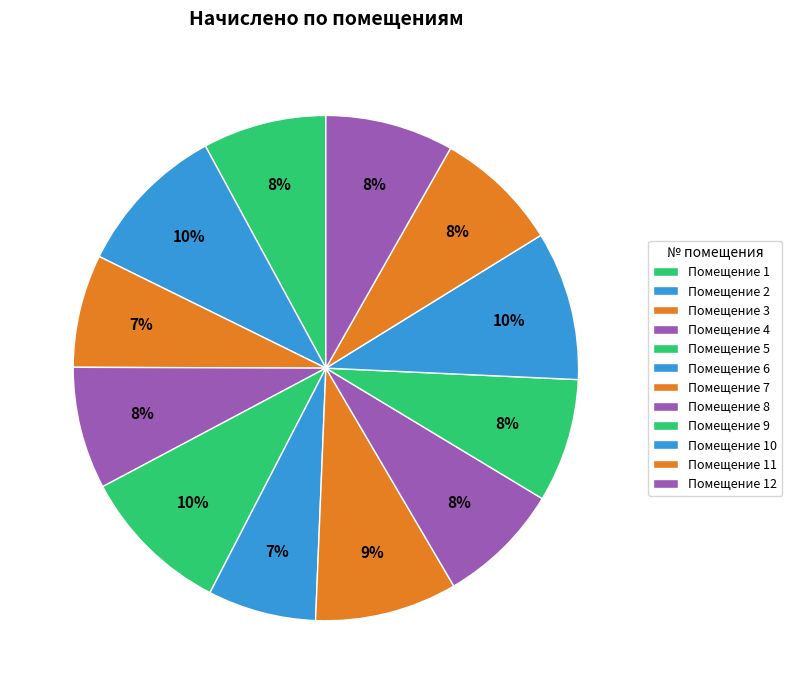

How many segments does this pie chart have?

12